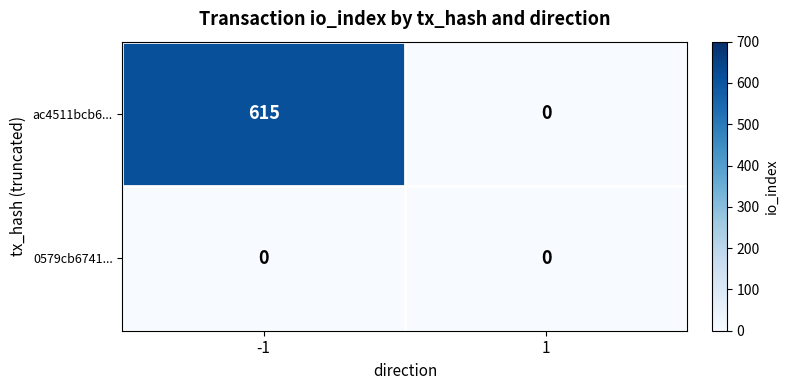

Which series has the largest range (max minus min)?

ac4511bcb6...